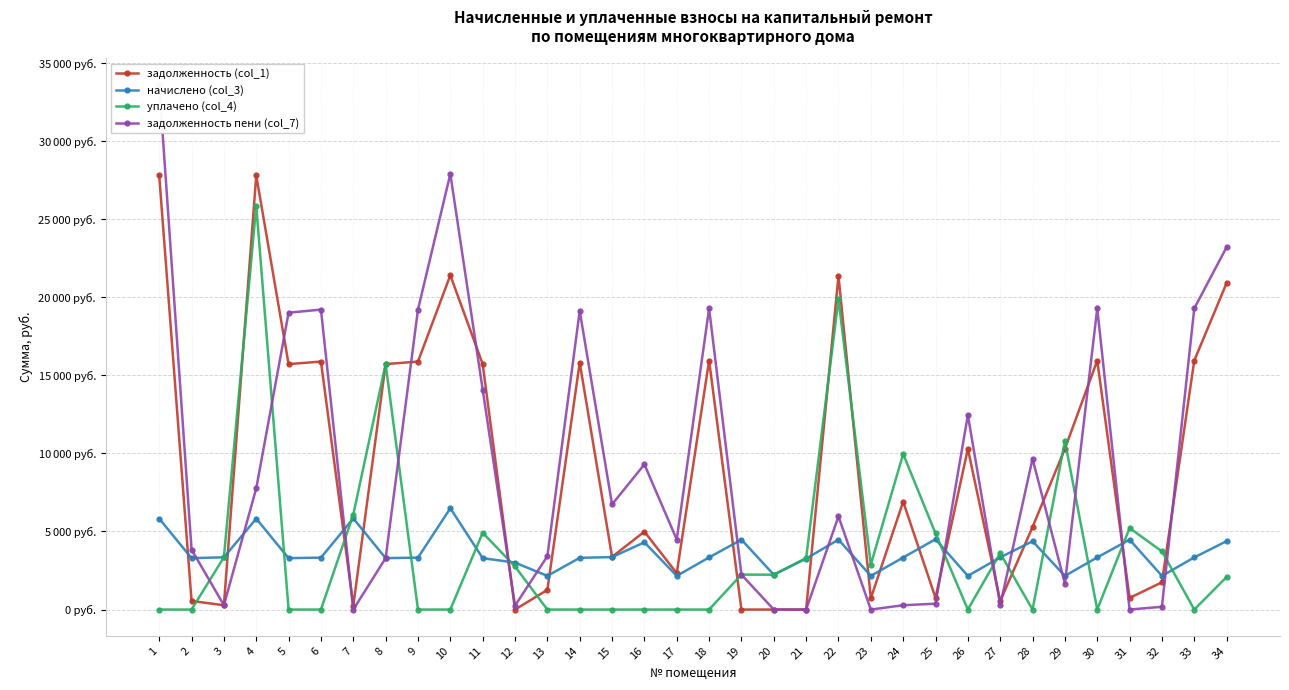

What is the value of the задолженность пени (col_7) point at the 9th from the left?

19211.8